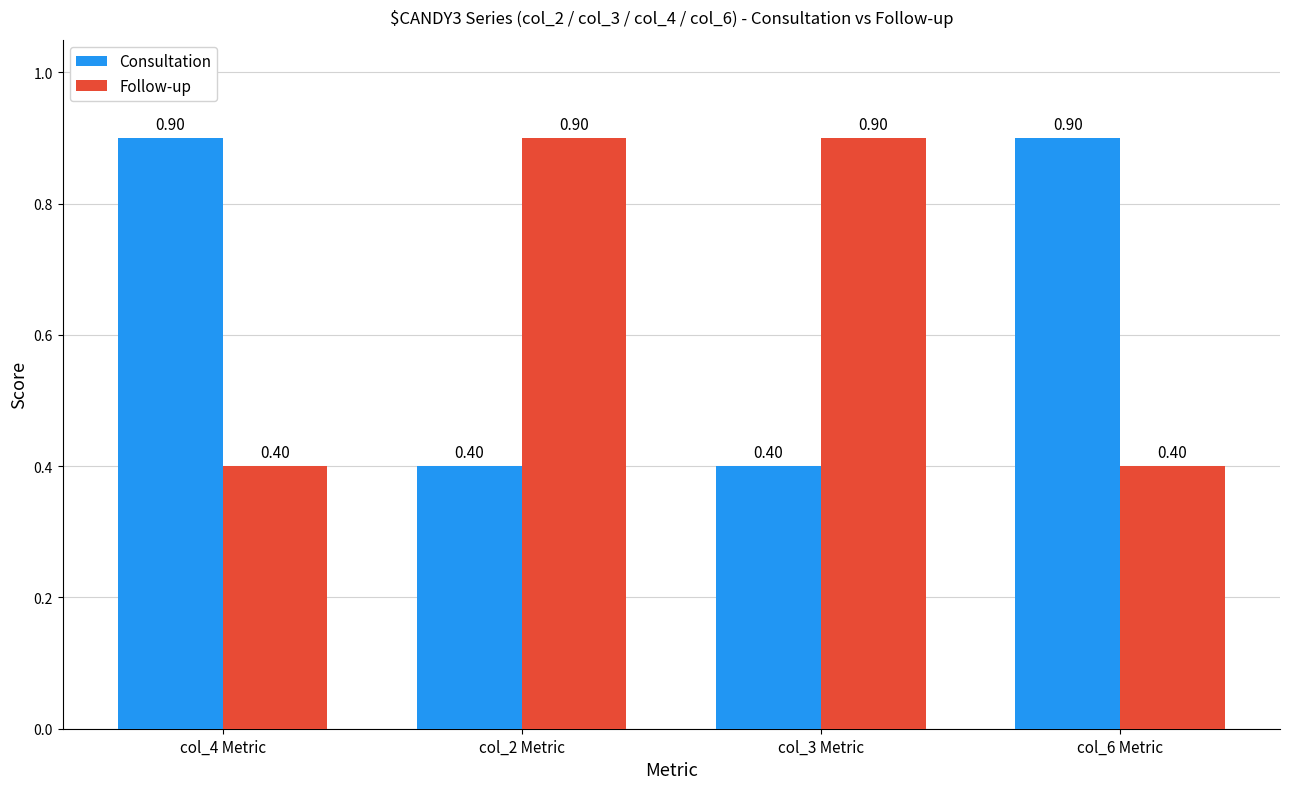

Is the value of Consultation at col_6 Metric greater than the value of Follow-up at col_6 Metric?

Yes